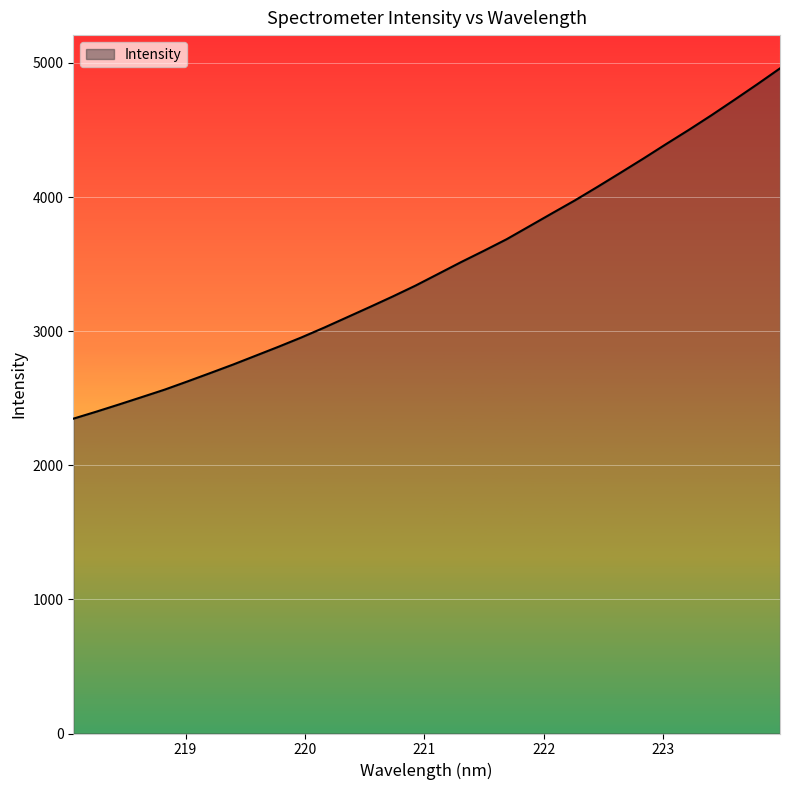

What is the smallest value displayed?

2347.5